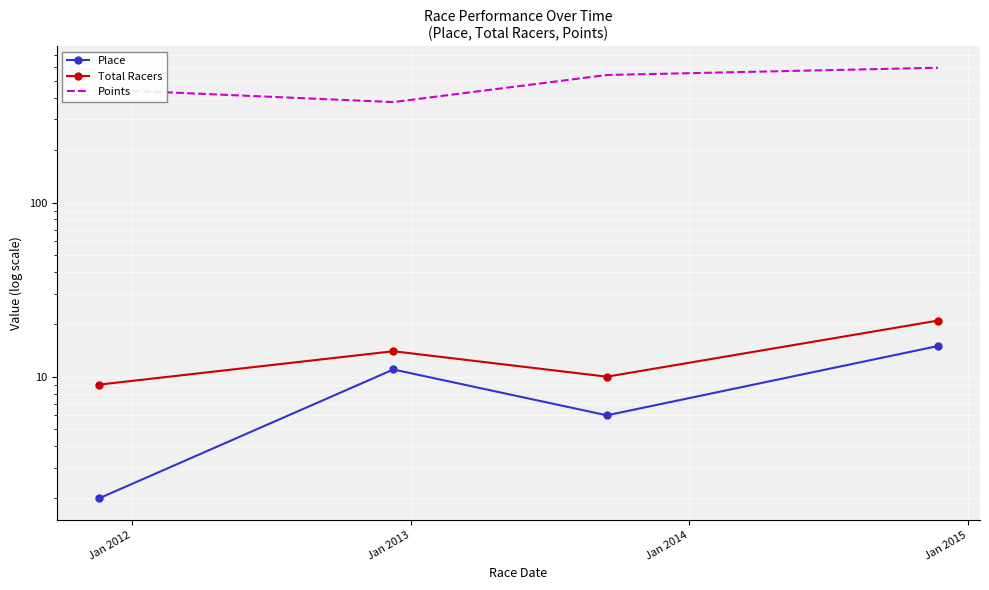

True or false: Place and Total Racers cross at least once.

False